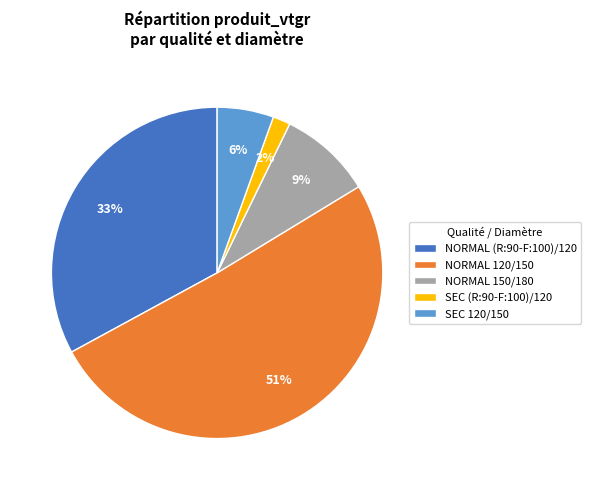

Is the sum of NORMAL (R:90-F:100)/120 and NORMAL 120/150 greater than half?

Yes